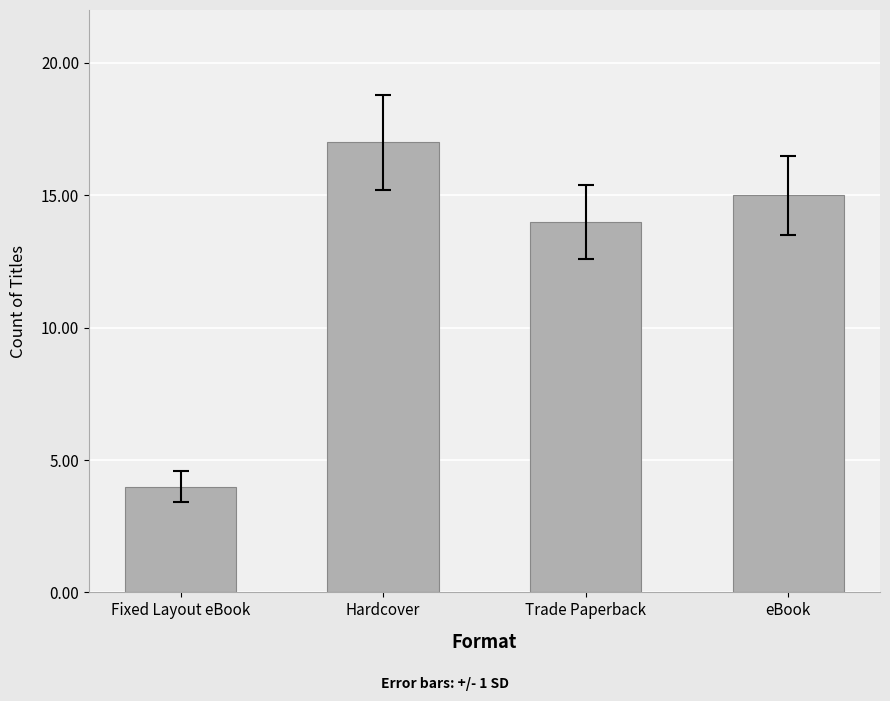

What is the difference between the second highest and minimum values?

11